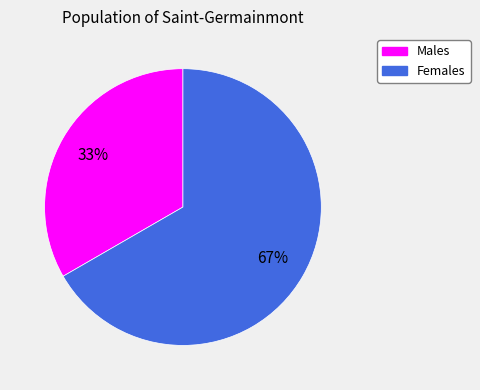

Is there any slice that represents more than half of the pie?

Yes